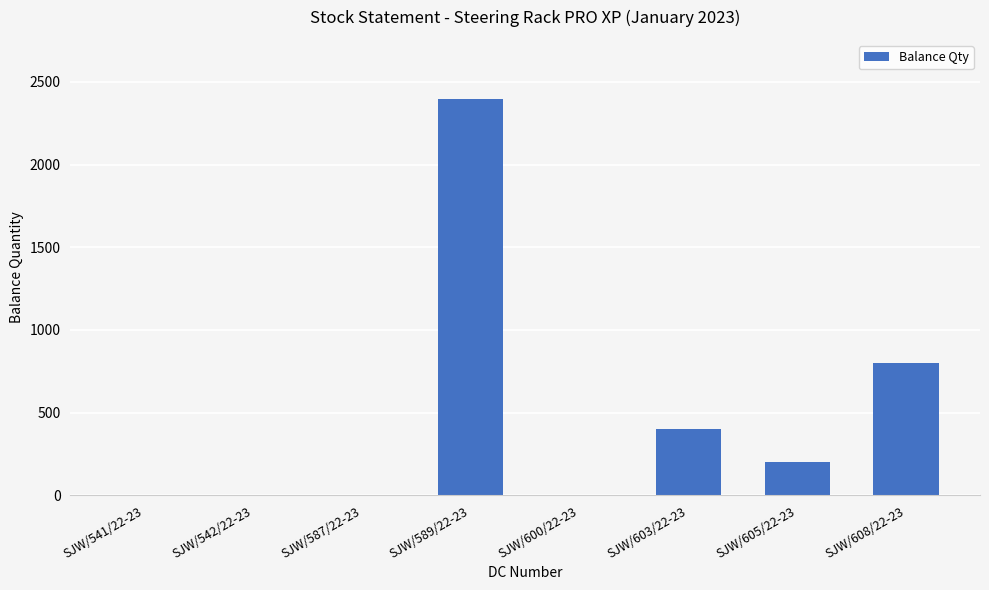

Is it true that the value at SJW/608/22-23 is 222?

False